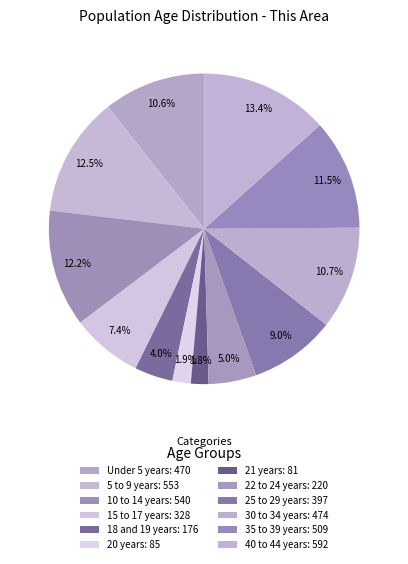

Rank the categories by value from lowest to highest.

21 years, 20 years, 18 and 19 years, 22 to 24 years, 15 to 17 years, 25 to 29 years, Under 5 years, 30 to 34 years, 35 to 39 years, 10 to 14 years, 5 to 9 years, 40 to 44 years